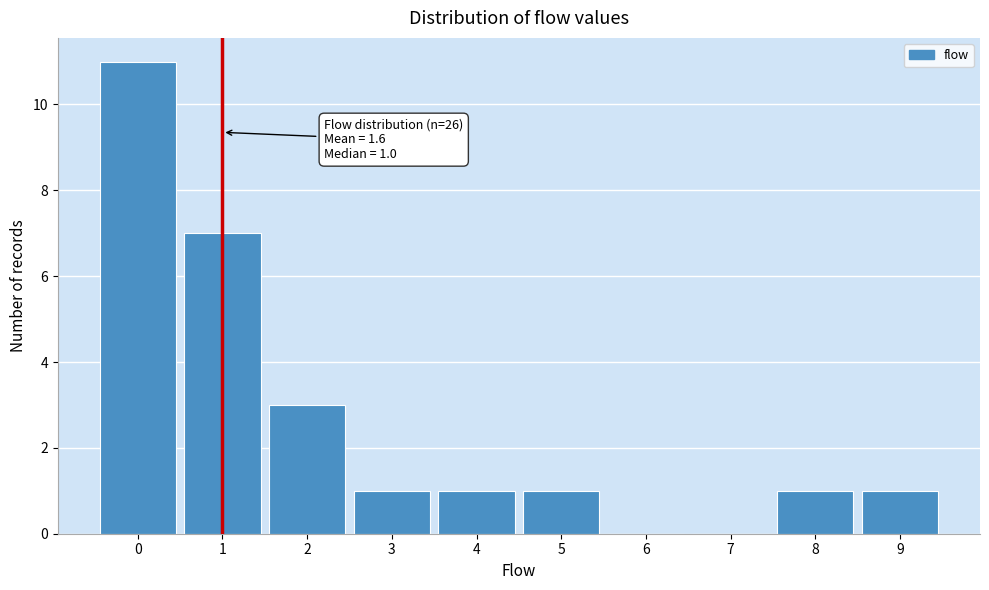

Over which range of the x-axis is the bar tallest?

-0.5 to 0.5